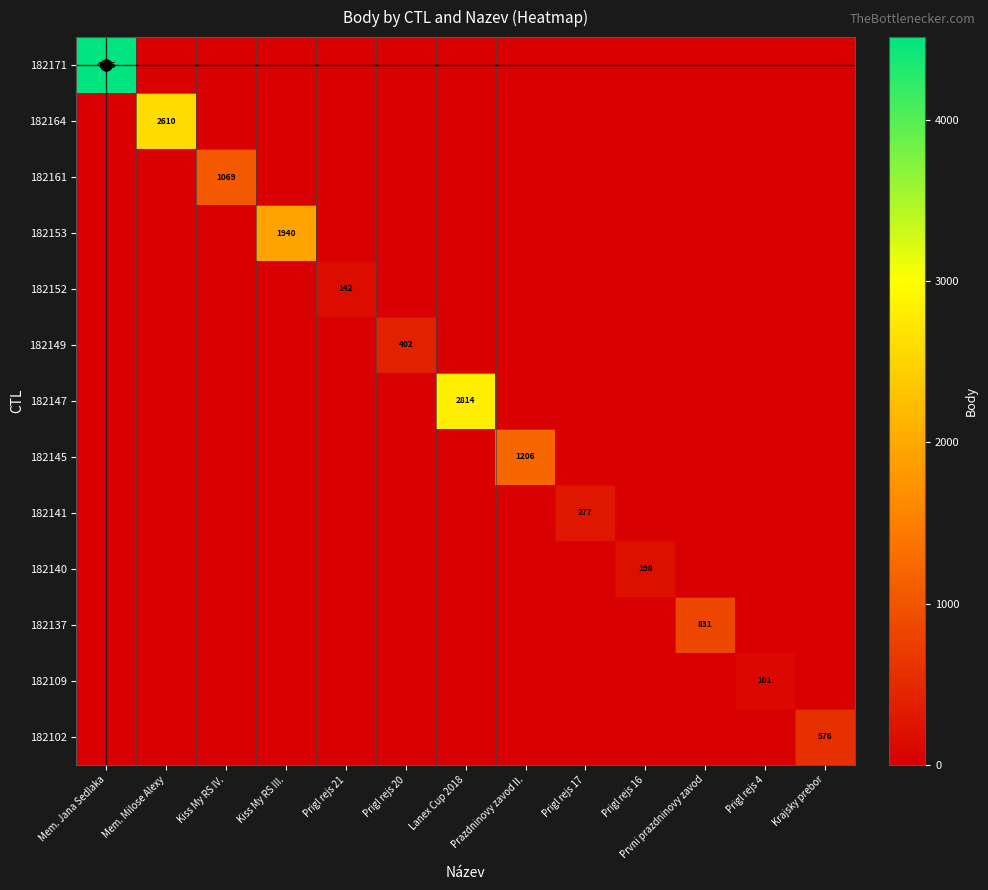

What is the difference between the maximum and second lowest values in the 182102 series?

576